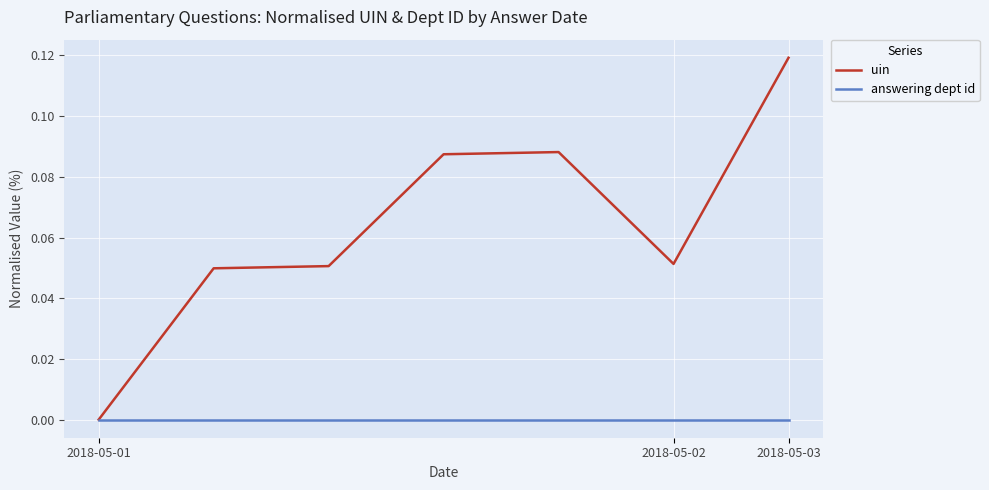

What are all the series names shown in the legend?

uin, answering dept id